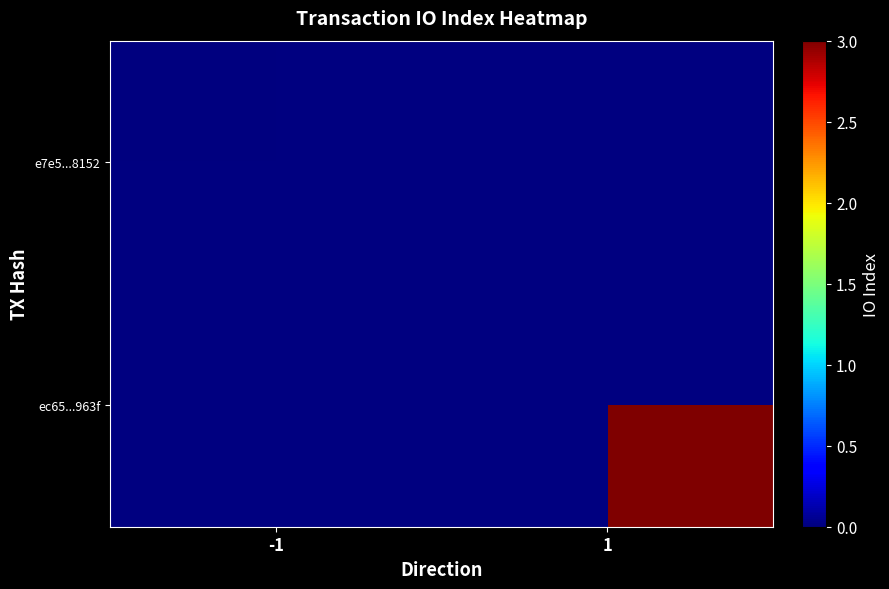

How many series are shown in this chart?

2